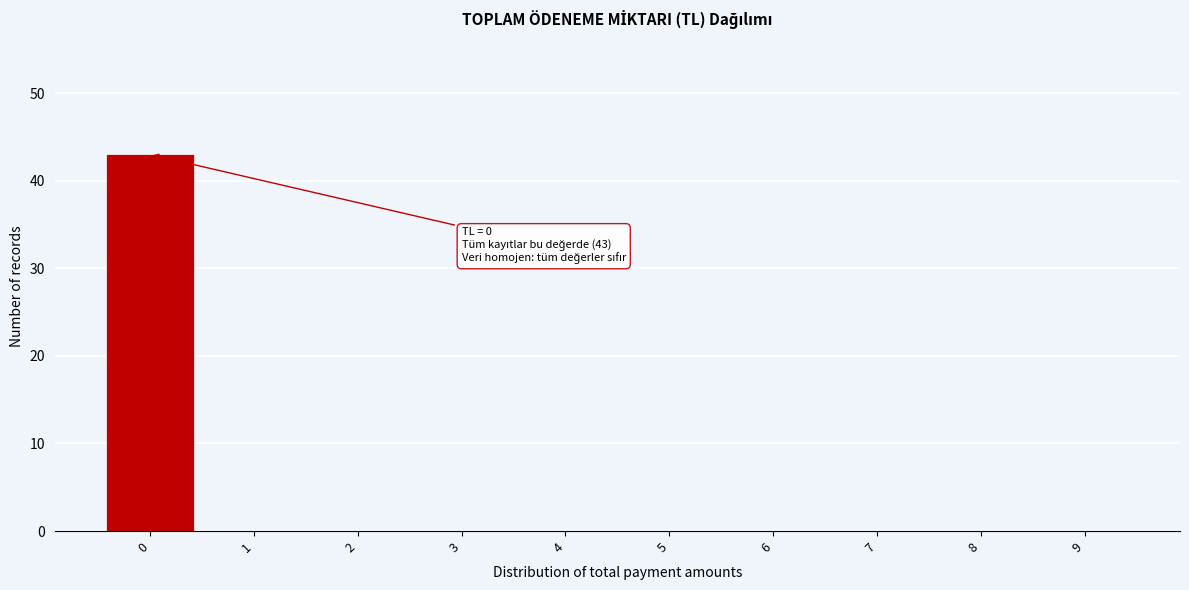

Which range on the x-axis has the tallest bar?

-0.5 to 0.5